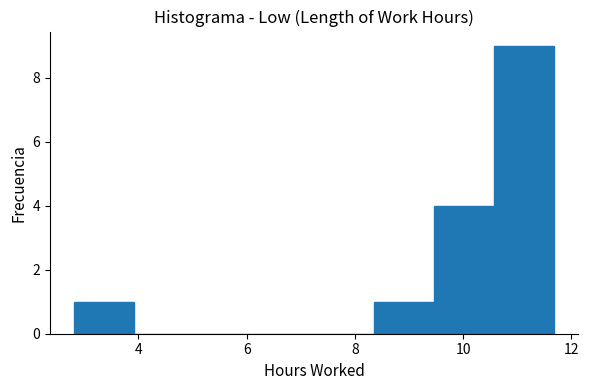

How tall is the bar that spans 8.4 to 9.4 on the x-axis? Neither the bar edges nor the heights are printed on the chart, so give them approximately, as read against the axes.

1